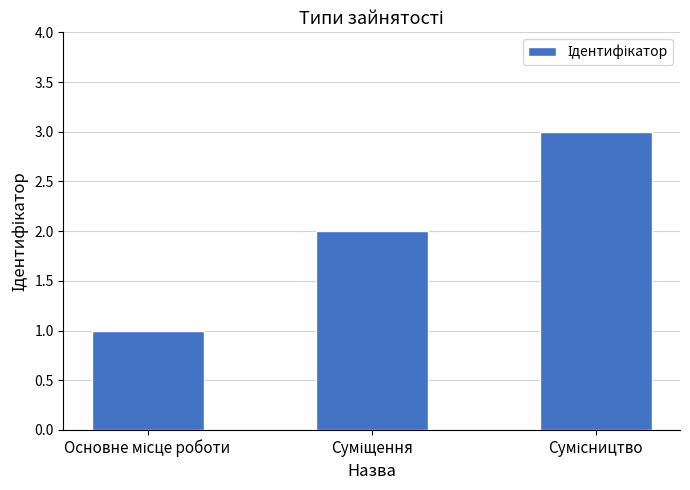

What is the sum of all values?

6